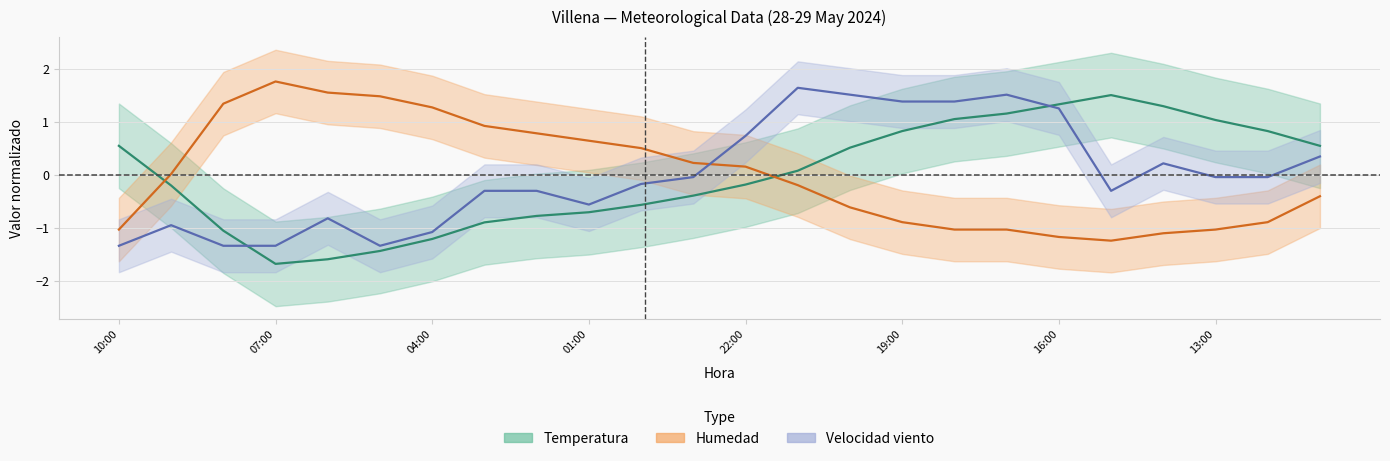

Reading left to right, what are all the values shown in this chart?

Temperatura: 10:00=0.5	09:00=-0.2	08:00=-1.1	07:00=-1.7	06:00=-1.6	05:00=-1.4	04:00=-1.2	03:00=-0.9	02:00=-0.8	01:00=-0.7	00:00=-0.6	23:00=-0.4	22:00=-0.2	21:00=0.1	20:00=0.5	19:00=0.8	18:00=1.1	17:00=1.2	16:00=1.3	15:00=1.5	14:00=1.3	13:00=1.0	12:00=0.8	11:00=0.5
Humedad: 10:00=-1.0	09:00=0.0	08:00=1.3	07:00=1.8	06:00=1.6	05:00=1.5	04:00=1.3	03:00=0.9	02:00=0.8	01:00=0.6	00:00=0.5	23:00=0.2	22:00=0.2	21:00=-0.2	20:00=-0.6	19:00=-0.9	18:00=-1.0	17:00=-1.0	16:00=-1.2	15:00=-1.2	14:00=-1.1	13:00=-1.0	12:00=-0.9	11:00=-0.4
Velocidad viento: 10:00=-1.3	09:00=-1.0	08:00=-1.3	07:00=-1.3	06:00=-0.8	05:00=-1.3	04:00=-1.1	03:00=-0.3	02:00=-0.3	01:00=-0.6	00:00=-0.2	23:00=-0.0	22:00=0.7	21:00=1.6	20:00=1.5	19:00=1.4	18:00=1.4	17:00=1.5	16:00=1.3	15:00=-0.3	14:00=0.2	13:00=-0.0	12:00=-0.0	11:00=0.3